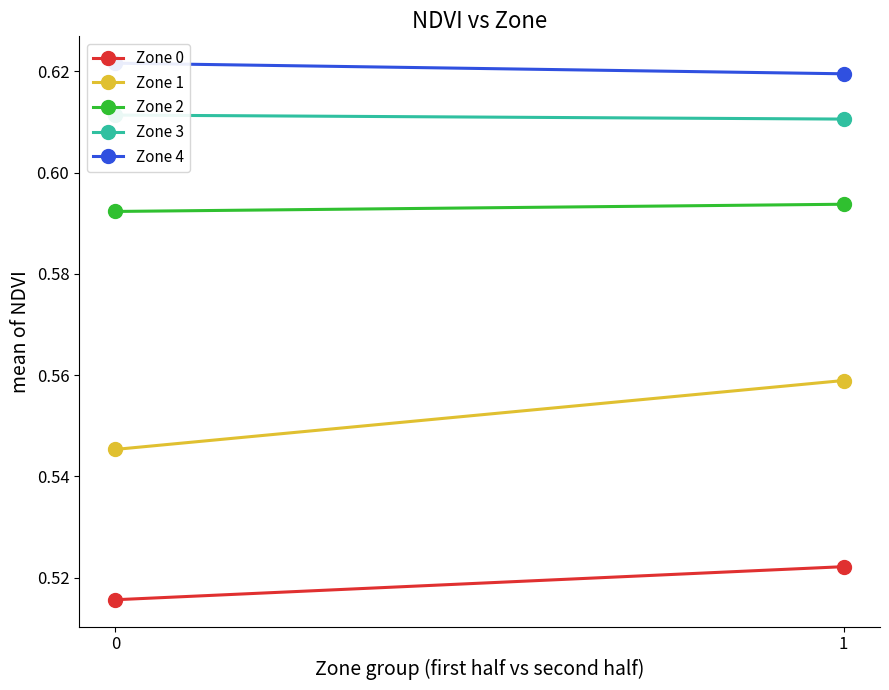

Reading left to right, what are all the values shown in this chart?

Zone 0: 0.5	0.5
Zone 1: 0.5	0.6
Zone 2: 0.6	0.6
Zone 3: 0.6	0.6
Zone 4: 0.6	0.6